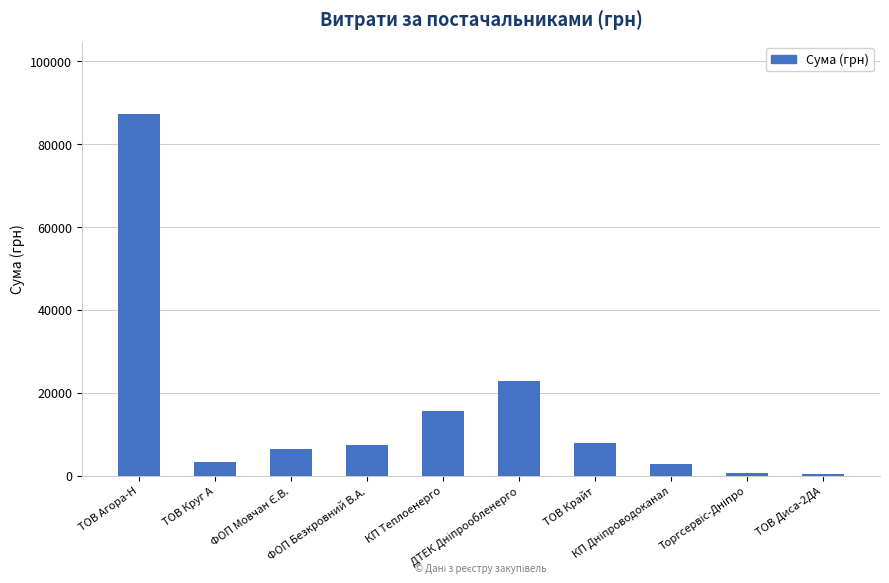

What is the difference between the second highest and second lowest values?

22017.5